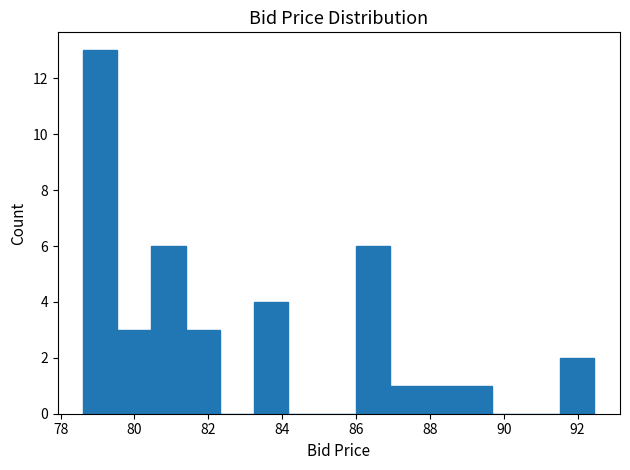

Reading left to right, transcribe this chart: for each bar, give the range it covers on the x-axis and its height. Neither the bar edges nor the heights are printed on the chart, so give them approximately, as read against the axes.

78.6 to 79.6: 13
79.6 to 80.4: 3
80.4 to 81.4: 6
81.4 to 82.4: 3
82.4 to 83.2: 0
83.2 to 84.2: 4
84.2 to 85.0: 0
85.0 to 86.0: 0
86.0 to 87.0: 6
87.0 to 87.8: 1
87.8 to 88.8: 1
88.8 to 89.6: 1
89.6 to 90.6: 0
90.6 to 91.6: 0
91.6 to 92.4: 2